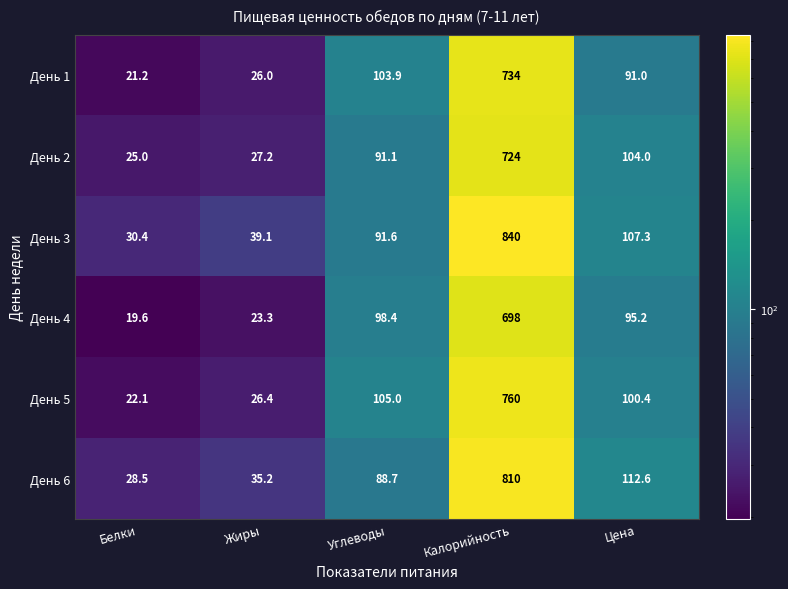

Which category has the lowest value across all series?

Белки